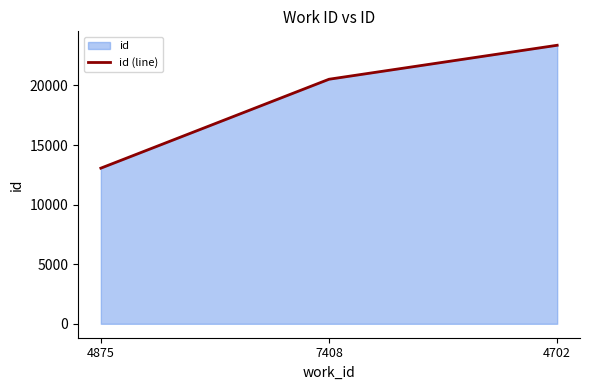

How many lines are shown in the chart?

1